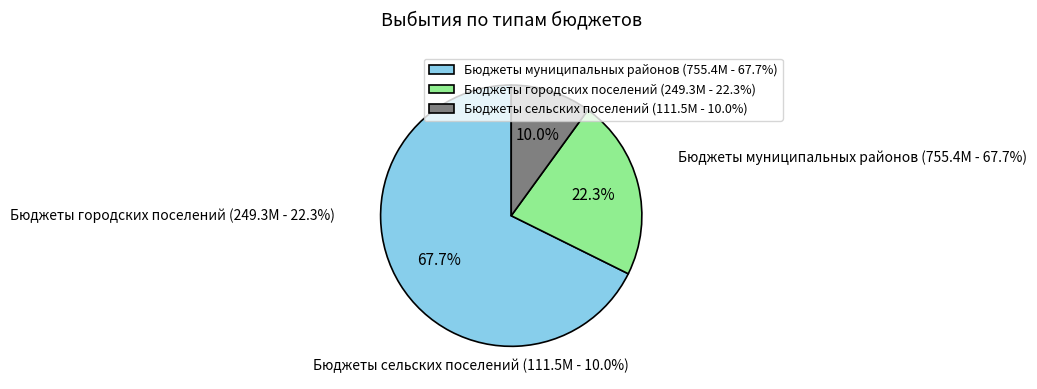

Which category accounts for the majority?

Бюджеты муниципальных районов